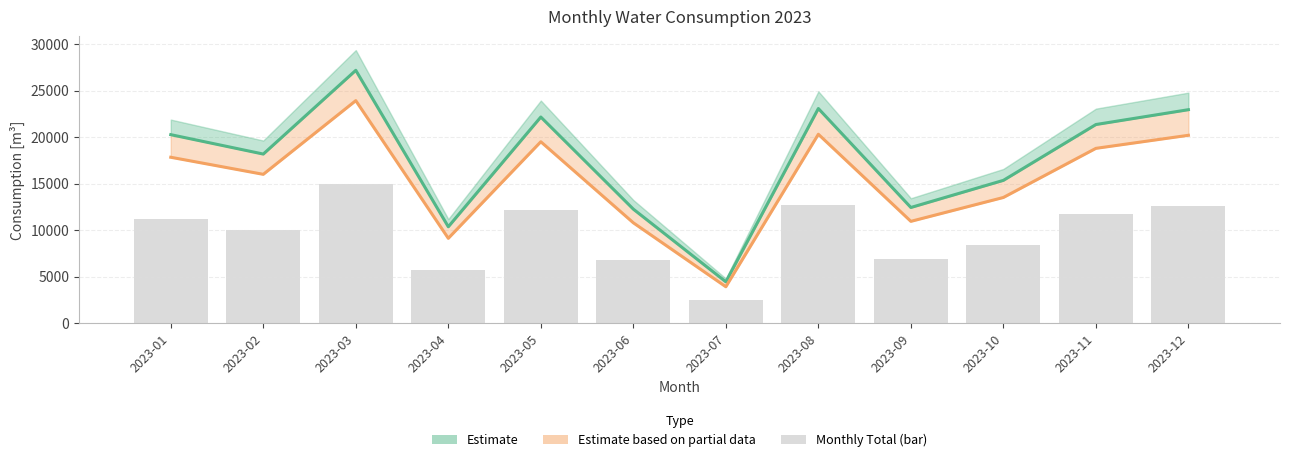

Reading right to left, extract all data points from this chart.

Schulzentrum Roxel (0745): 22942.0	21346.0	15342.0	12424.0	23068.0	4430.0	12247.0	22153.0	10350.0	27177.0	18171.0	20257.0
Wasser Sporthalle: 20189.0	18784.5	13501.0	10933.1	20299.8	3898.4	10777.4	19494.6	9108.0	23915.8	15990.5	17826.2
Bar (monthly total): 12618.1	11740.3	8438.1	6833.2	12687.4	2436.5	6735.9	12184.2	5692.5	14947.4	9994.1	11141.4